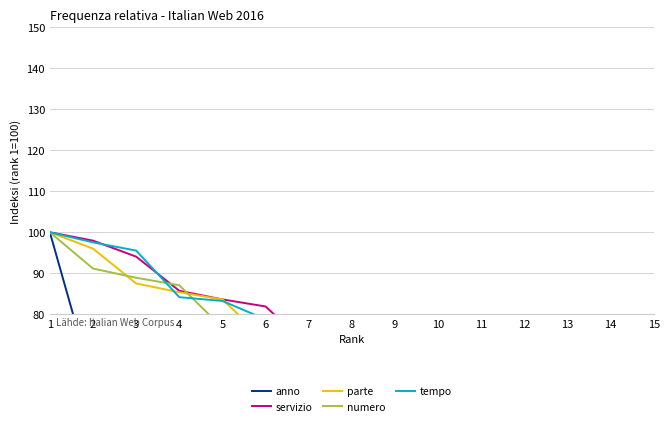

Is it true that numero equals 23.4 at 7?

False